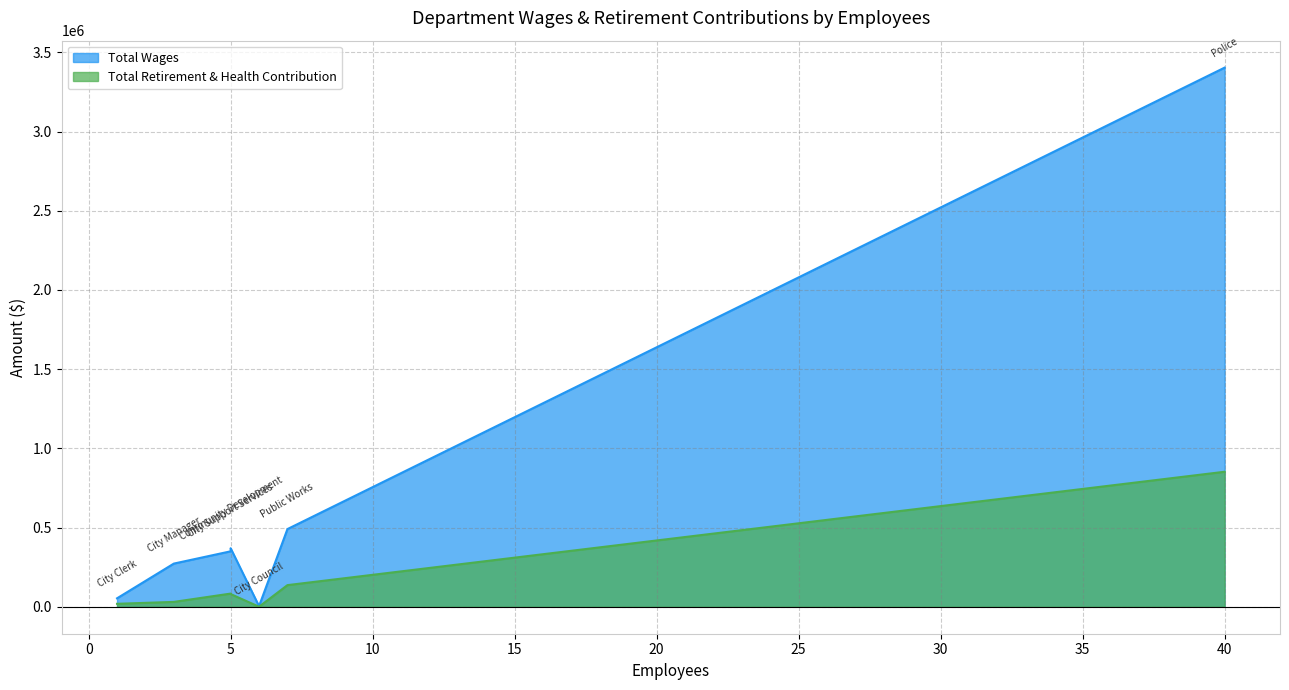

True or false: Total Wages has a value of 1956 at City Council.

False